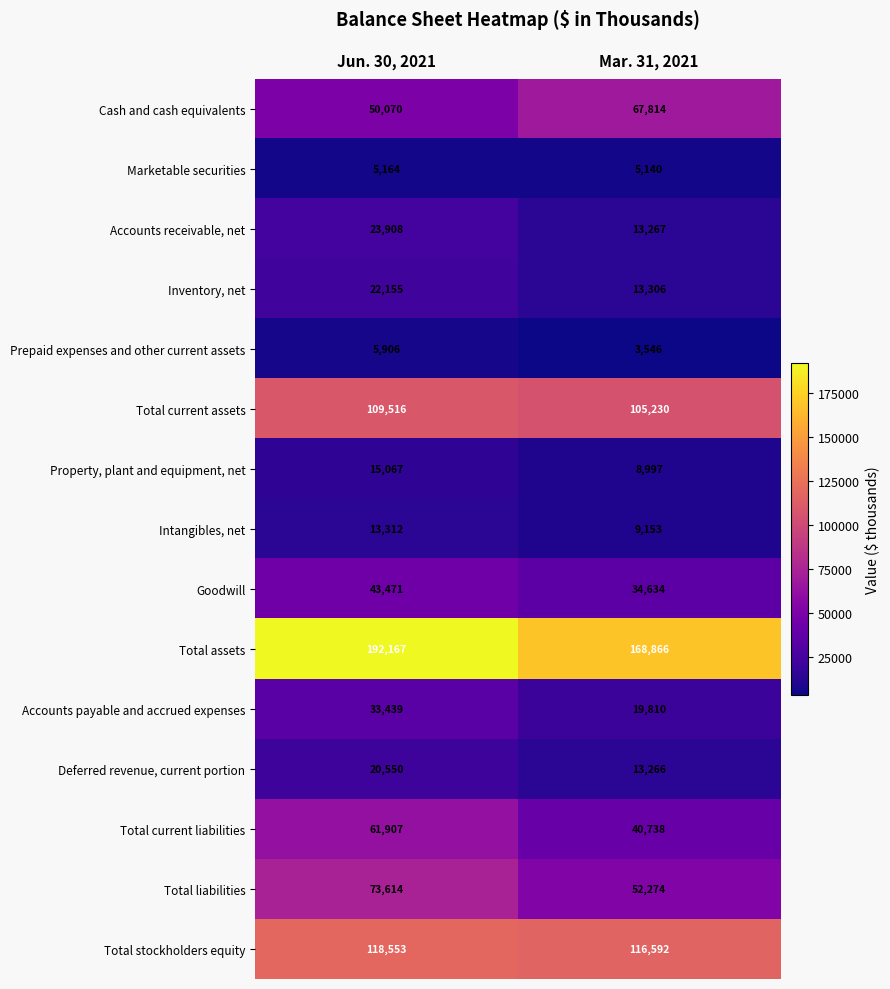

Which label corresponds to the largest value in the chart?

Jun. 30, 2021